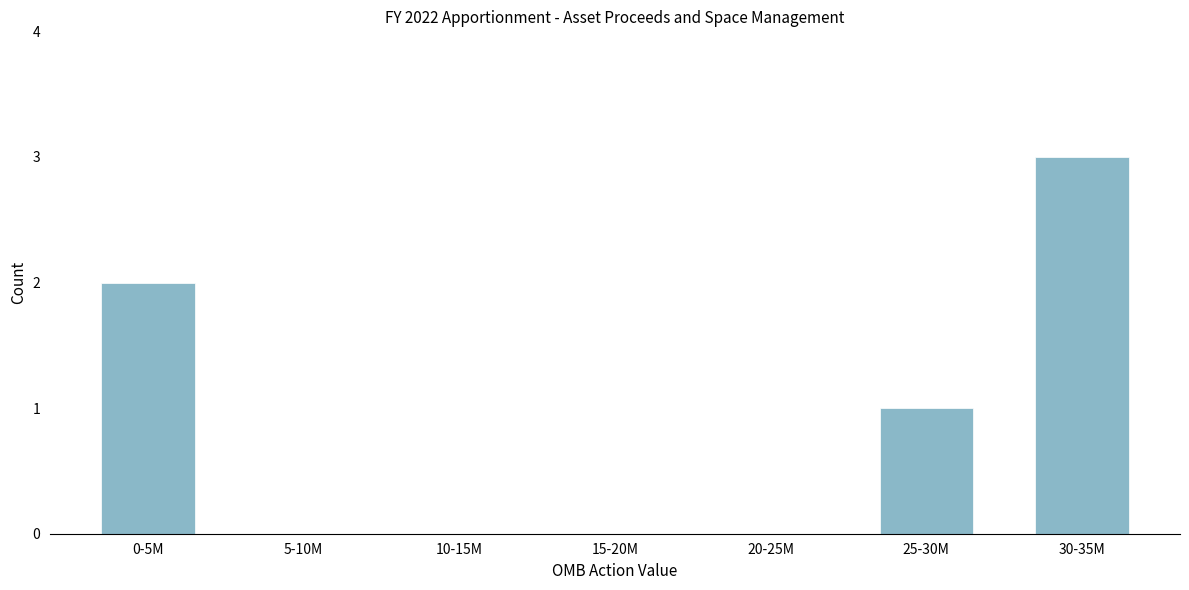

Reading left to right, what are all the values shown in this chart?

0-5M=2	5-10M=0	10-15M=0	15-20M=0	20-25M=0	25-30M=1	30-35M=3